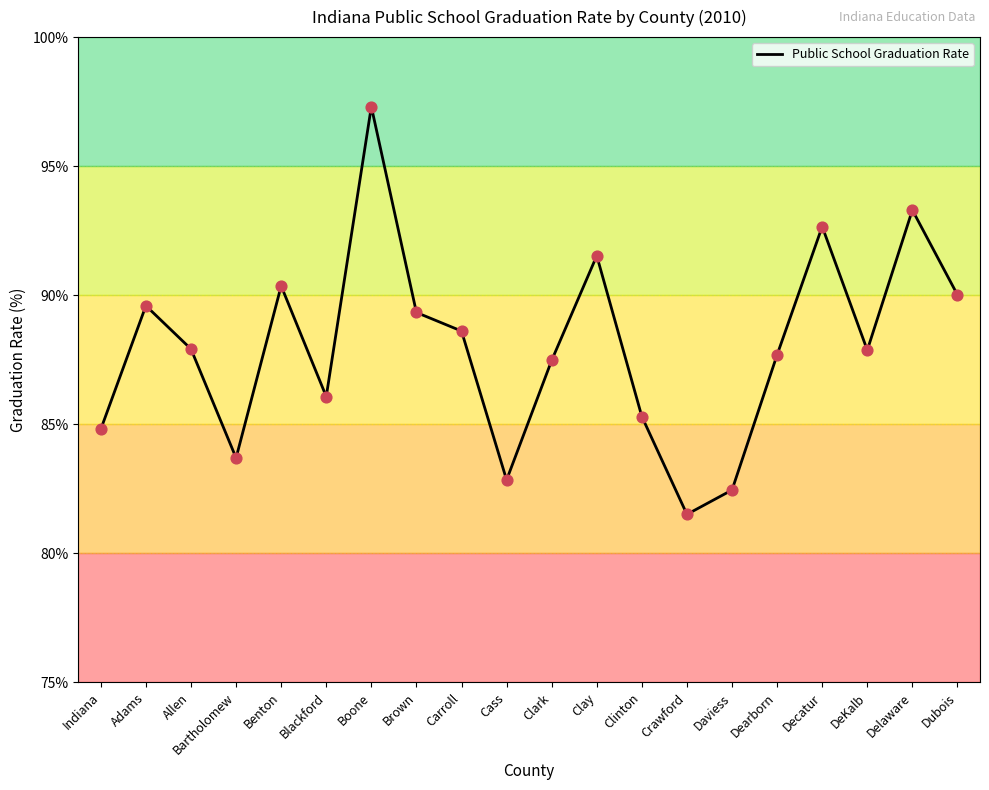

What is the change in value from Dearborn to DeKalb?

+0.2